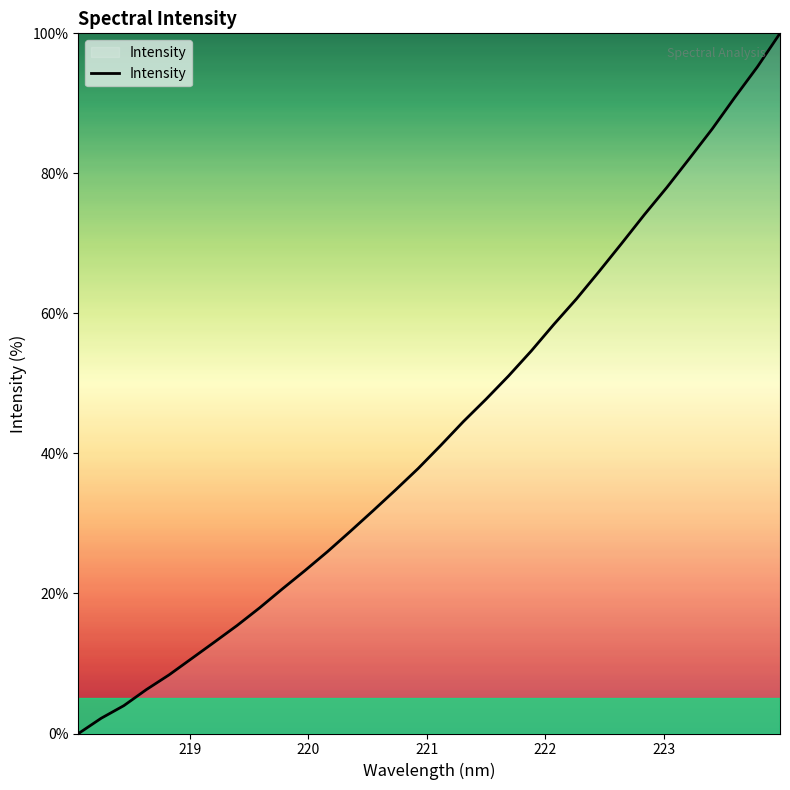

What is the greatest value displayed?

100.0